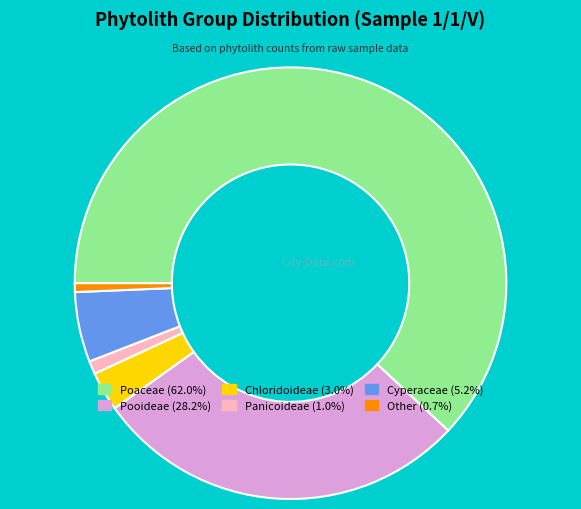

How many segments does this pie chart have?

6